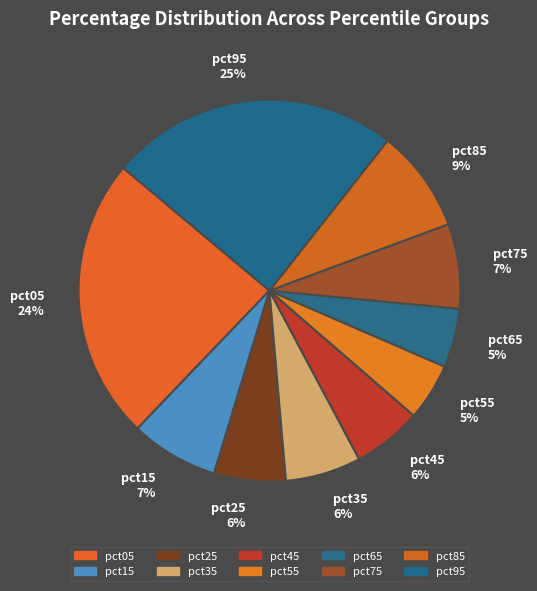

Which slice is the largest?

pct95